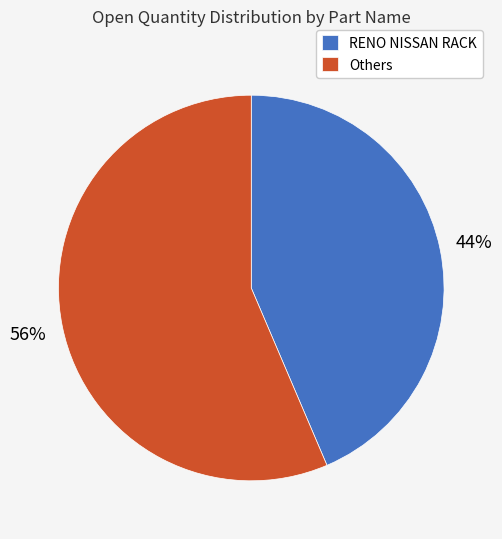

Between RENO NISSAN RACK and Others, which is larger?

Others